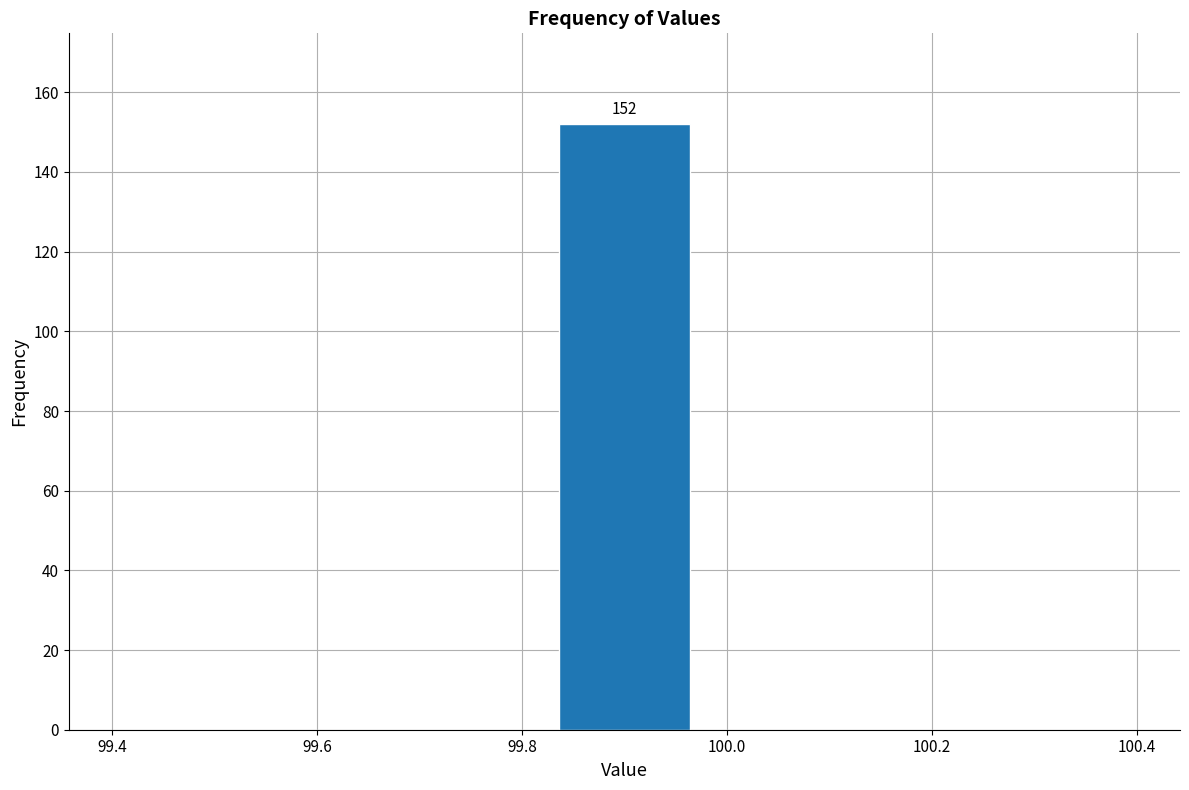

Over which range of the x-axis is the bar tallest?

99.82 to 99.98